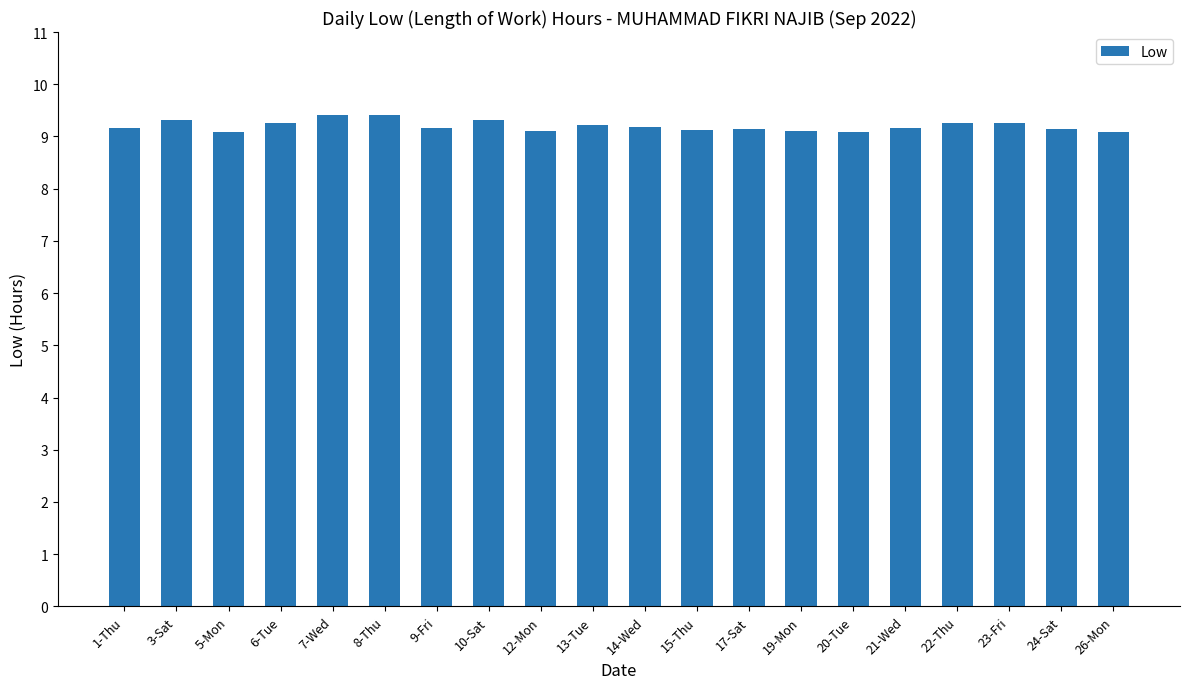

What is the minimum value shown in the chart?

9.1